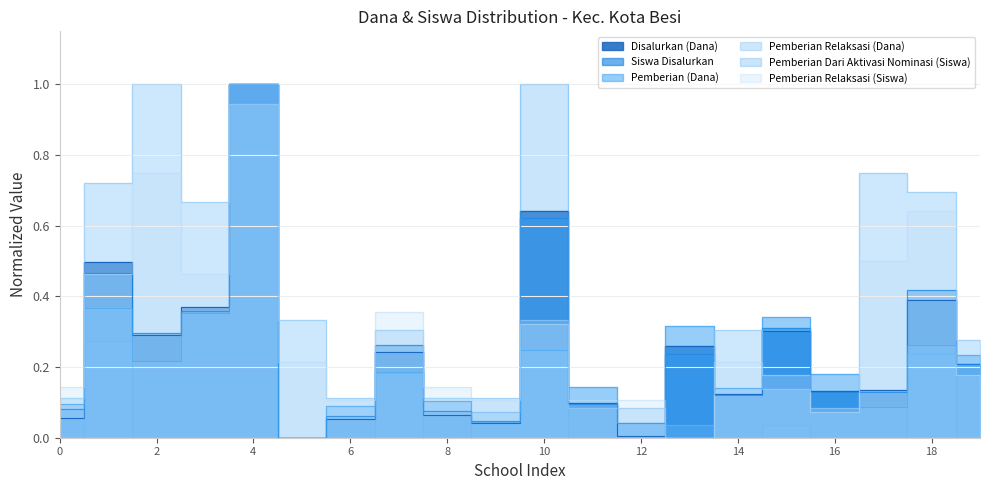

Which series has the largest total across all categories?

Pemberian Relaksasi (Dana)